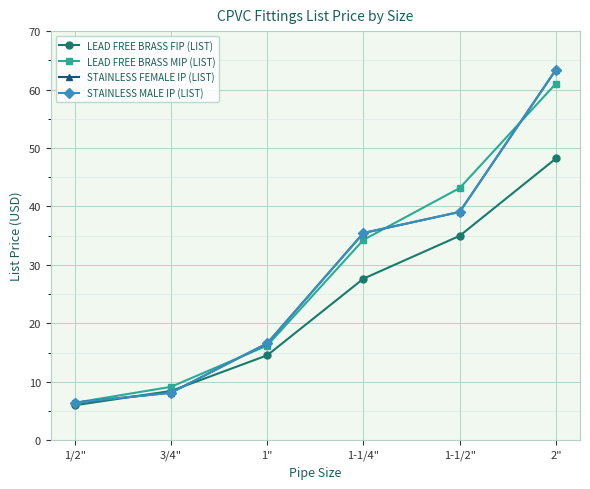

What is the difference between the second highest and second lowest values in the LEAD FREE BRASS MIP (LIST) series?

34.0